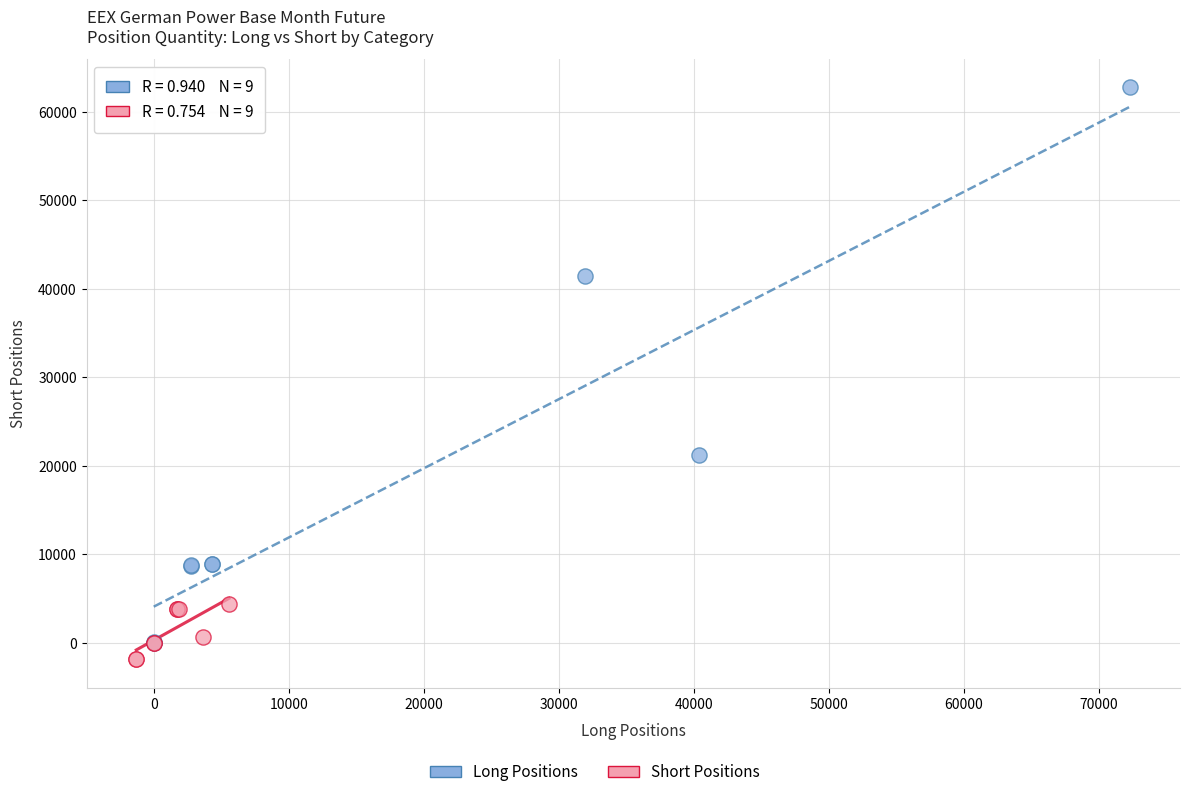

Which series has the largest Y range (max minus min)?

Long Positions